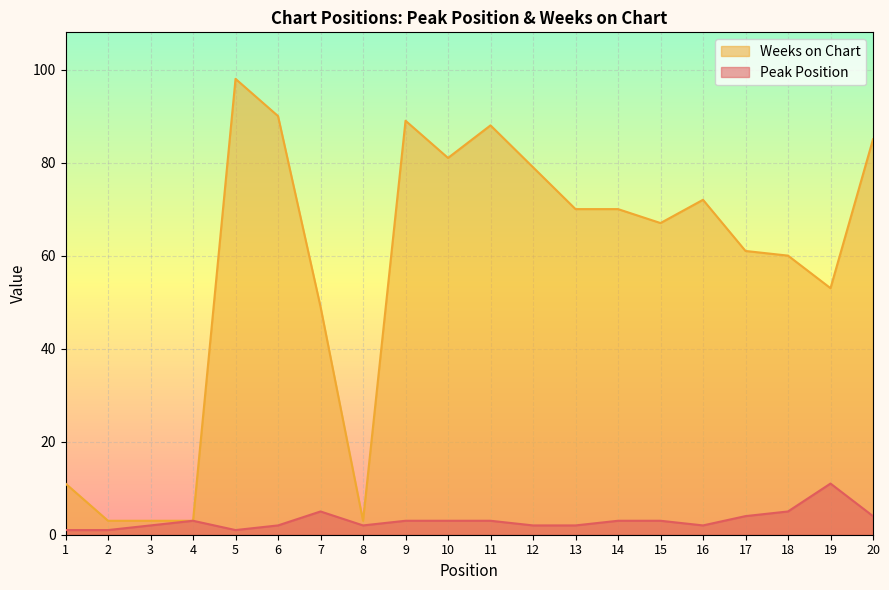

What is the value of the Peak Position point at the 6th from the left?

2